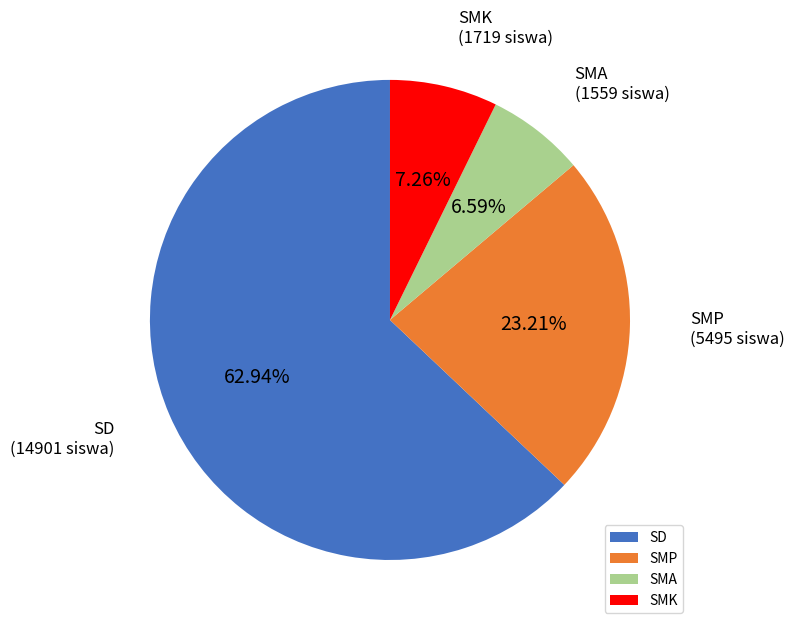

What is the ratio of the value at SMK to the value at SMP?

0.3